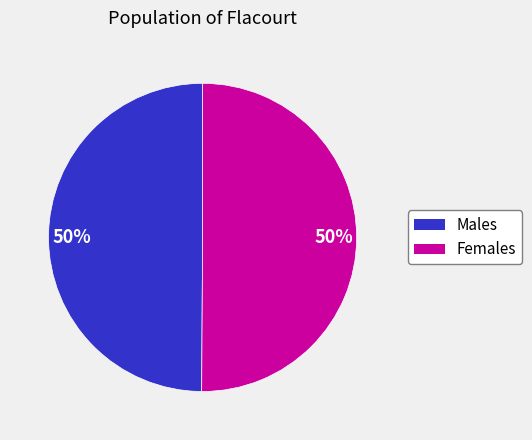

To the nearest percent, what is the average slice percentage?

50%